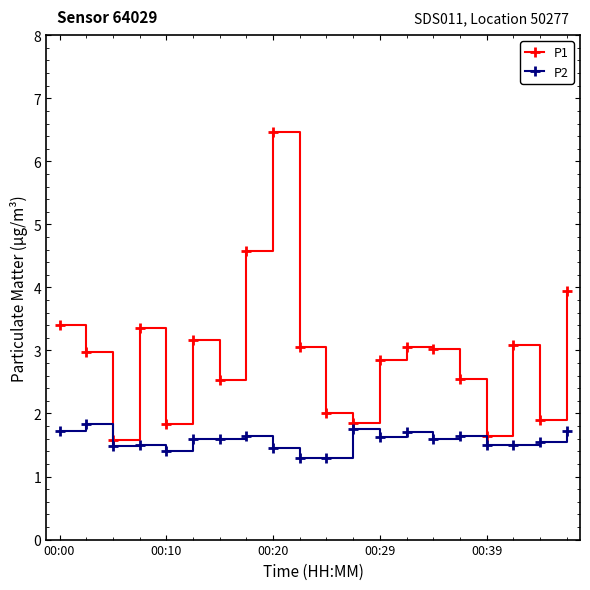

What is the highest value of the P2 series?

1.8